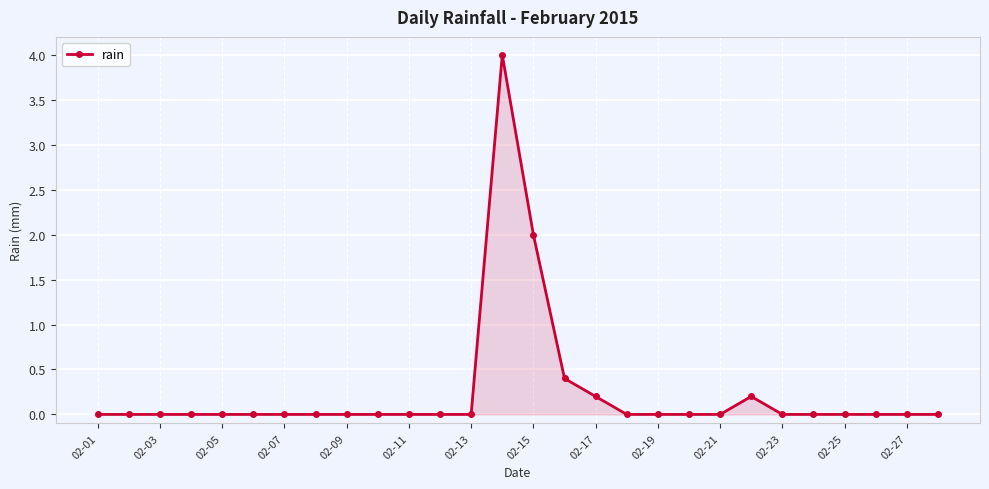

What is the sum of all values?

6.8